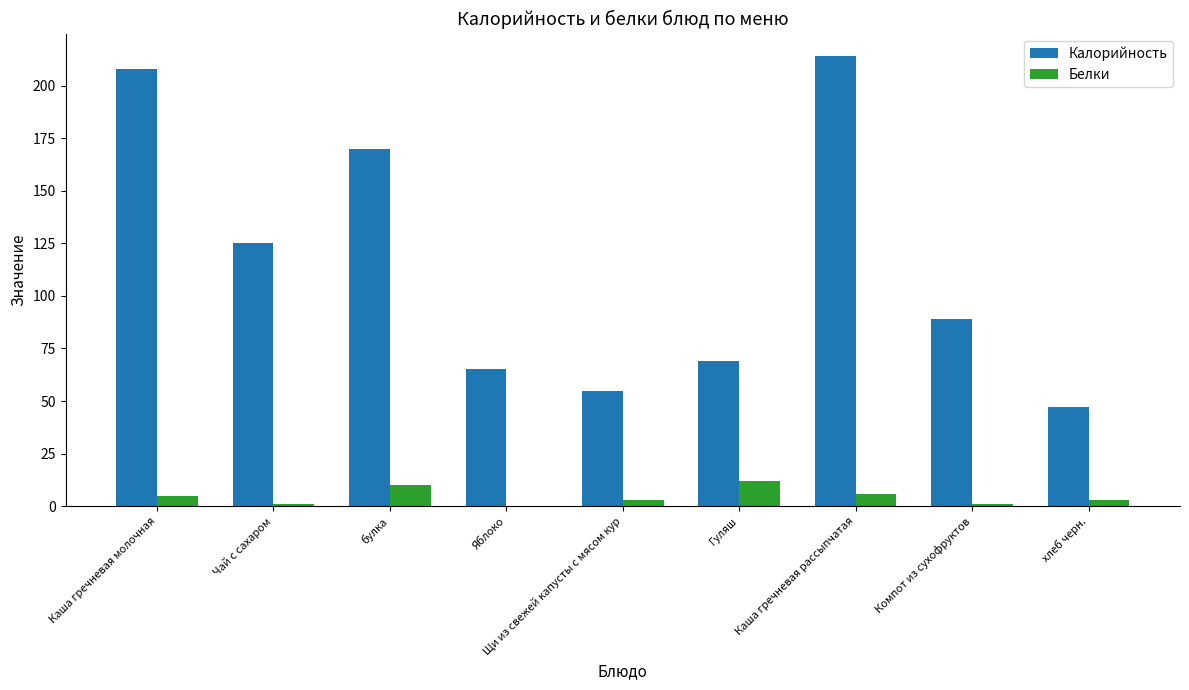

What is the spread (max minus min) of values at Щи из свежей капусты с мясом кур?

52